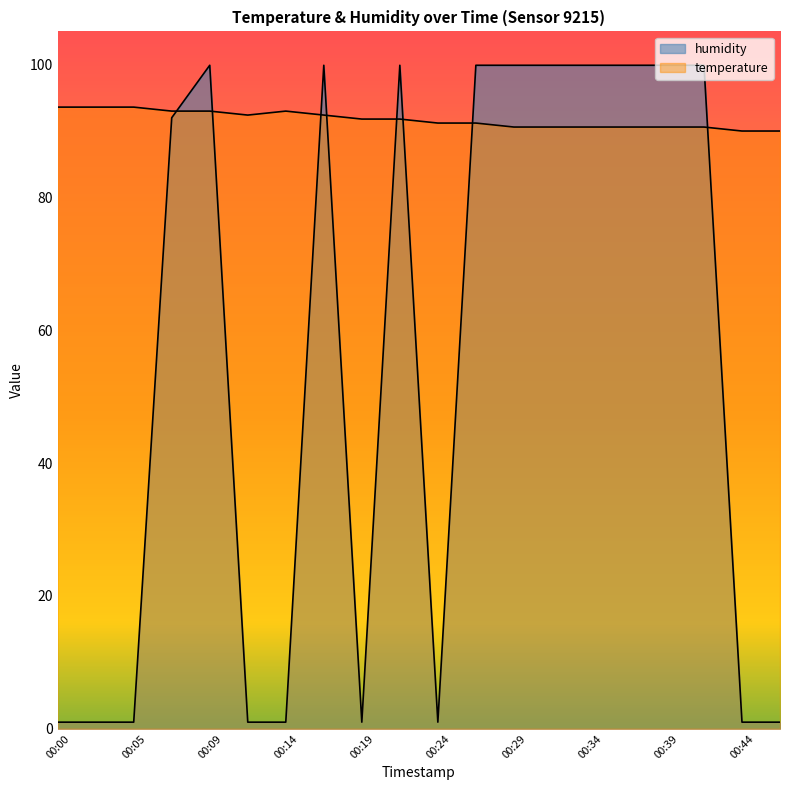

Reading left to right, what are all the values shown in this chart?

temperature: 00:00=93.6	00:02=93.6	00:05=93.6	00:07=93.0	00:09=93.0	00:12=92.4	00:14=93.0	00:17=92.4	00:19=91.8	00:22=91.8	00:24=91.2	00:27=91.2	00:29=90.6	00:31=90.6	00:34=90.6	00:36=90.6	00:39=90.6	00:41=90.6	00:44=90.0	00:46=90.0
humidity: 00:00=1.0	00:02=1.0	00:05=1.0	00:07=92.0	00:09=99.9	00:12=1.0	00:14=1.0	00:17=99.9	00:19=1.0	00:22=99.9	00:24=1.0	00:27=99.9	00:29=99.9	00:31=99.9	00:34=99.9	00:36=99.9	00:39=99.9	00:41=99.9	00:44=1.0	00:46=1.0